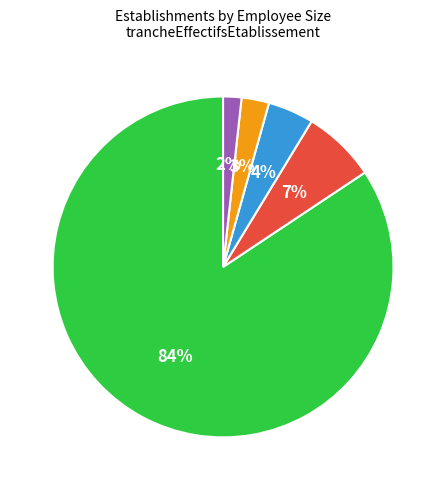

Does NN account for over 50% of the chart?

Yes